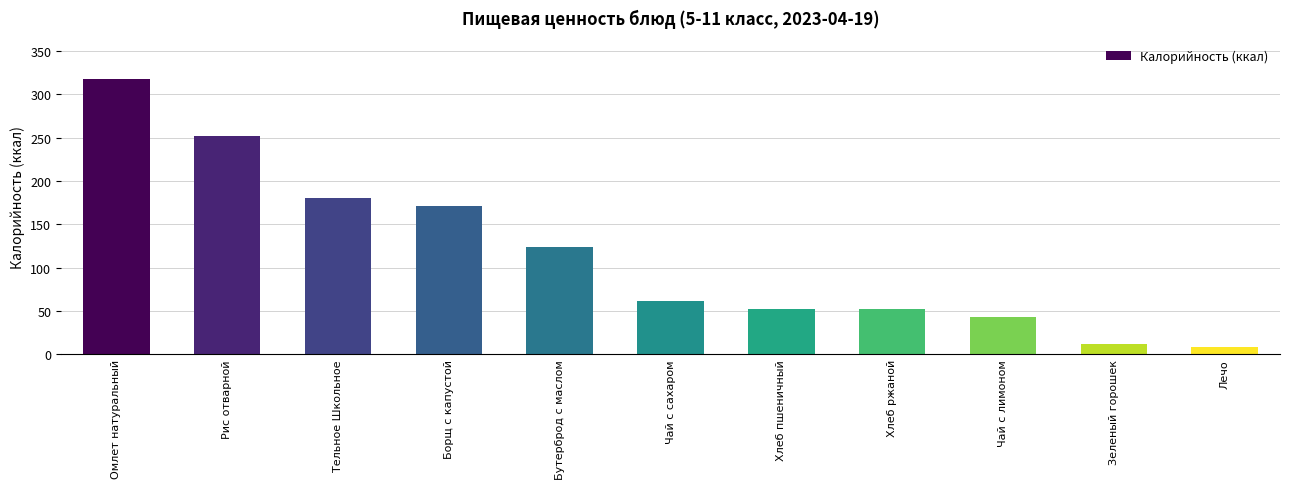

What is the label of the 1st bar from the left?

Омлет натуральный